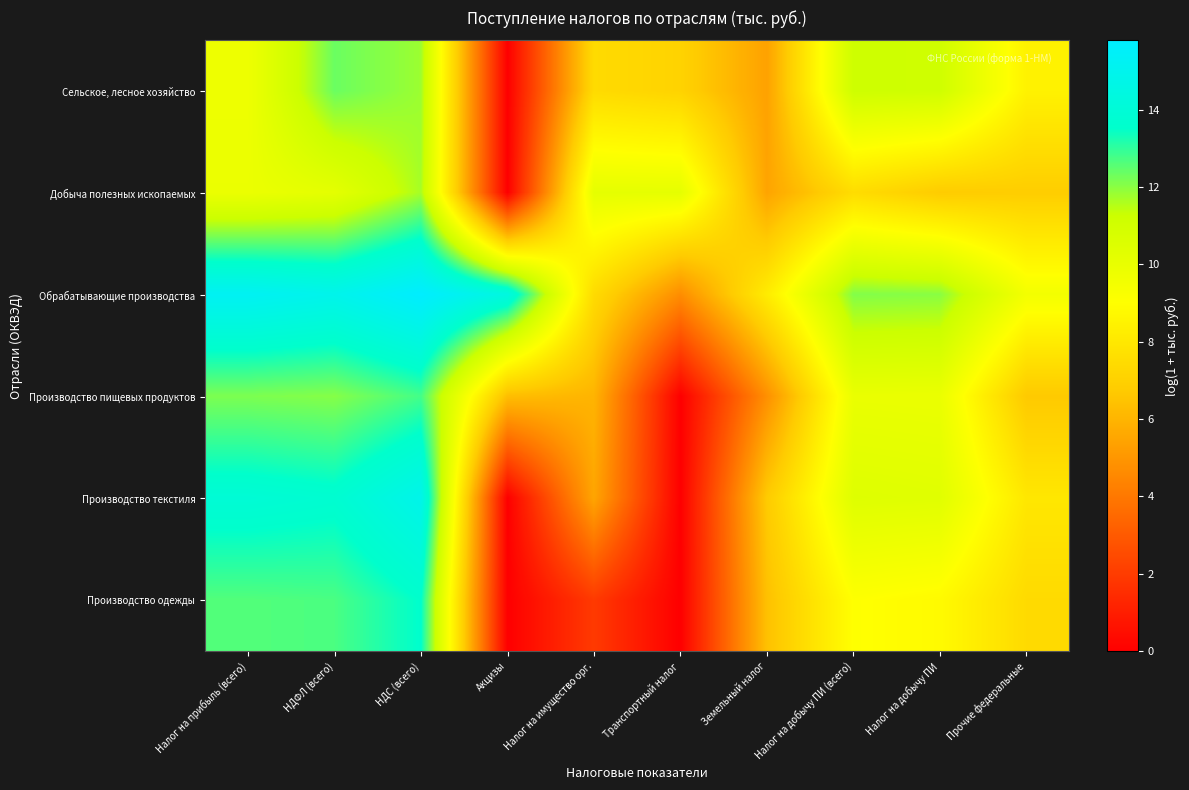

Reading left to right, transcribe all the data shown in this chart.

Сельское, лесное хозяйство: Налог на прибыль (всего)=9.7	НДФЛ (всего)=12.3	НДС (всего)=11.8	Акцизы=0.0	Налог на имущество орг.=7.4	Транспортный налог=7.1	Земельный налог=5.4	Налог на добычу ПИ (всего)=11.2	Налог на добычу ПИ=11.1	Прочие федеральные=8.5
Добыча полезных ископаемых: Налог на прибыль (всего)=9.9	НДФЛ (всего)=10.2	НДС (всего)=11.7	Акцизы=0.0	Налог на имущество орг.=10.1	Транспортный налог=10.1	Земельный налог=5.5	Налог на добычу ПИ (всего)=7.5	Налог на добычу ПИ=6.8	Прочие федеральные=6.9
Обрабатывающие производства: Налог на прибыль (всего)=15.2	НДФЛ (всего)=14.9	НДС (всего)=15.8	Акцизы=14.4	Налог на имущество орг.=7.5	Транспортный налог=4.7	Земельный налог=8.2	Налог на добычу ПИ (всего)=12.1	Налог на добычу ПИ=12.0	Прочие федеральные=9.5
Производство пищевых продуктов: Налог на прибыль (всего)=12.2	НДФЛ (всего)=12.0	НДС (всего)=12.8	Акцизы=6.3	Налог на имущество орг.=6.0	Транспортный налог=0.0	Земельный налог=4.8	Налог на добычу ПИ (всего)=9.9	Налог на добычу ПИ=9.9	Прочие федеральные=6.7
Производство текстиля: Налог на прибыль (всего)=13.9	НДФЛ (всего)=13.7	НДС (всего)=14.9	Акцизы=0.0	Налог на имущество орг.=5.5	Транспортный налог=0.0	Земельный налог=6.7	Налог на добычу ПИ (всего)=10.4	Налог на добычу ПИ=10.4	Прочие федеральные=8.0
Производство одежды: Налог на прибыль (всего)=12.6	НДФЛ (всего)=12.7	НДС (всего)=13.6	Акцизы=0.0	Налог на имущество орг.=1.9	Транспортный налог=0.0	Земельный налог=6.4	Налог на добычу ПИ (всего)=9.1	Налог на добычу ПИ=8.8	Прочие федеральные=7.4